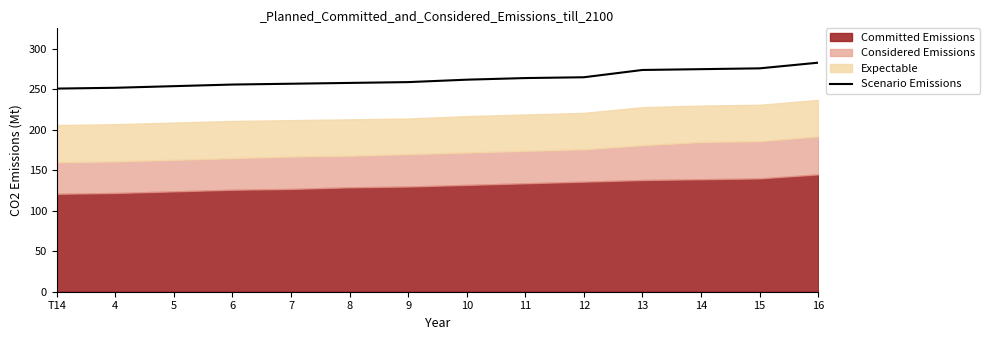

Count the number of categories in the chart.

14